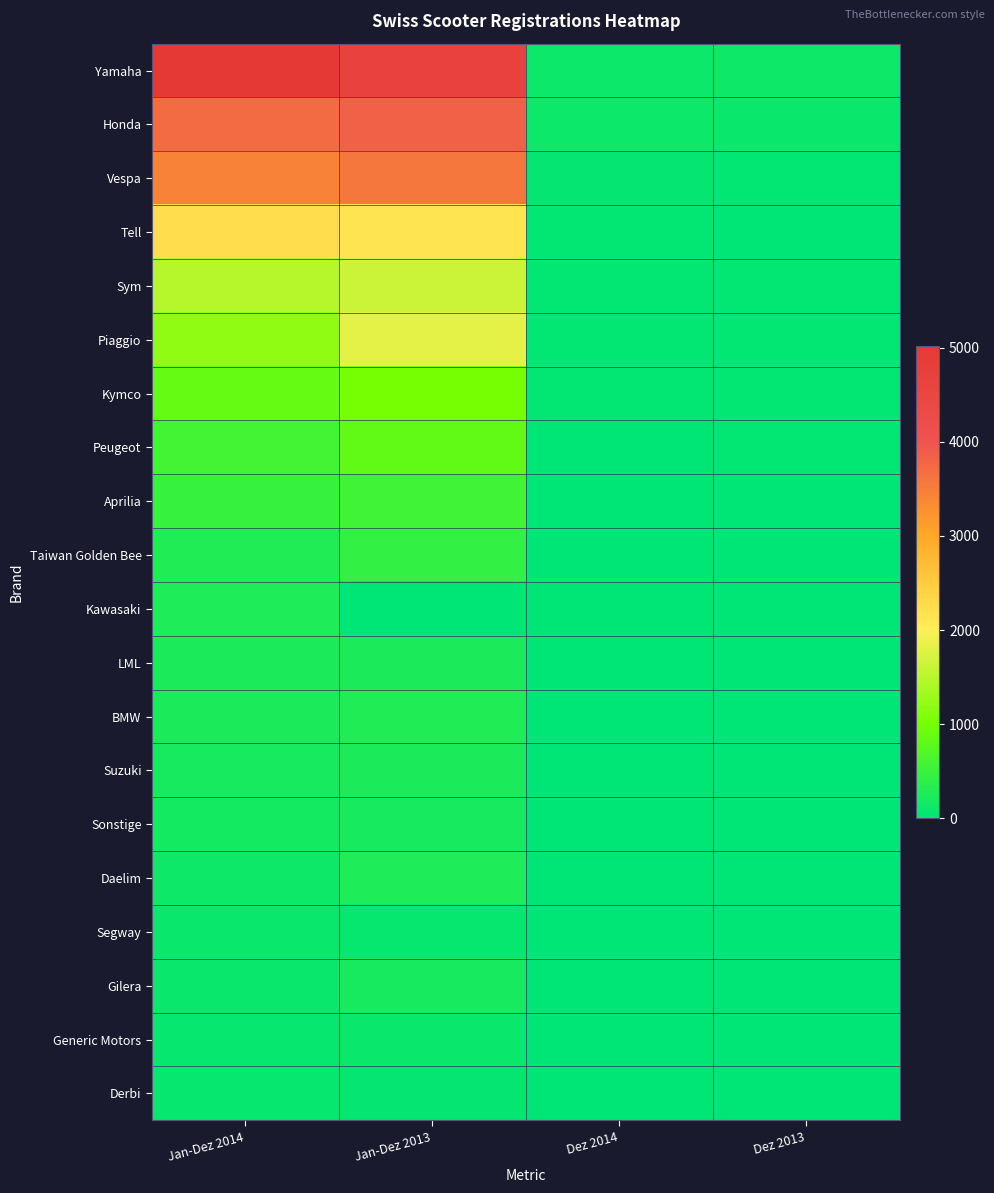

What is the spread (max minus min) of values at Dez 2014?

110